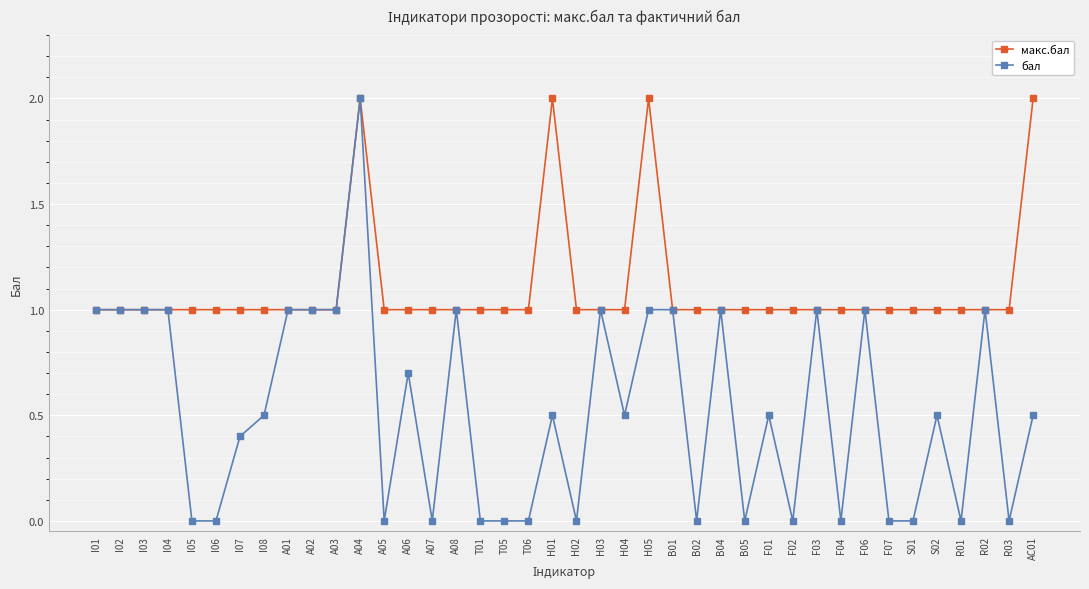

Does the chart have visible grid lines?

Yes